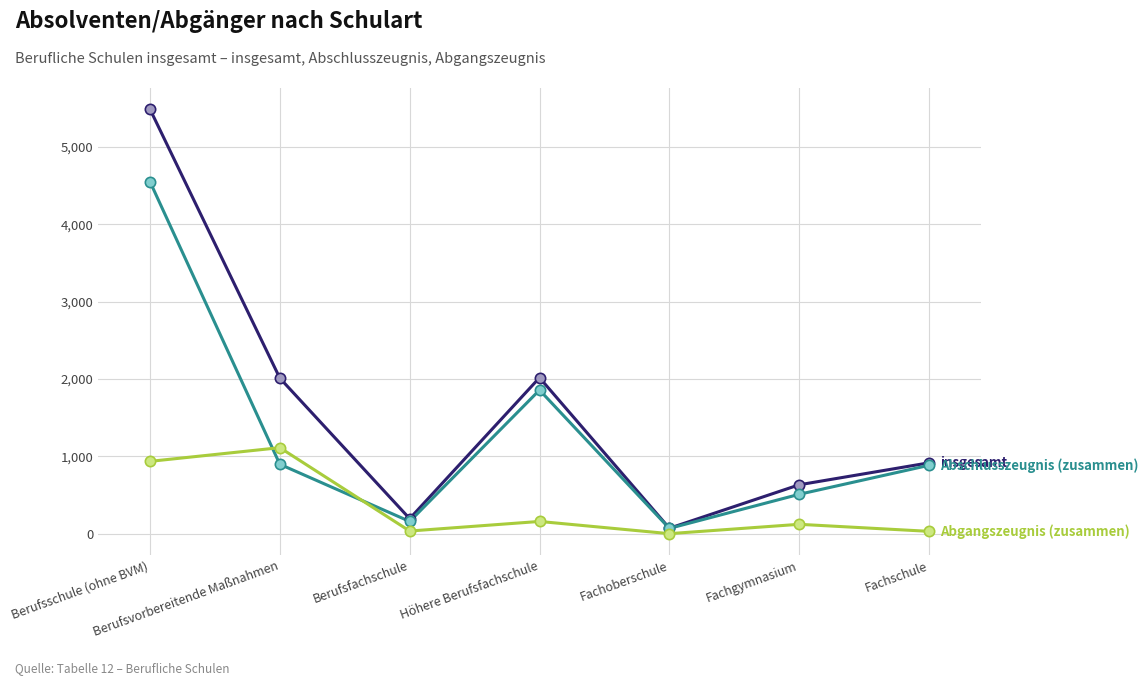

At which category is the sum across all series the highest?

Berufsschule (ohne BVM)